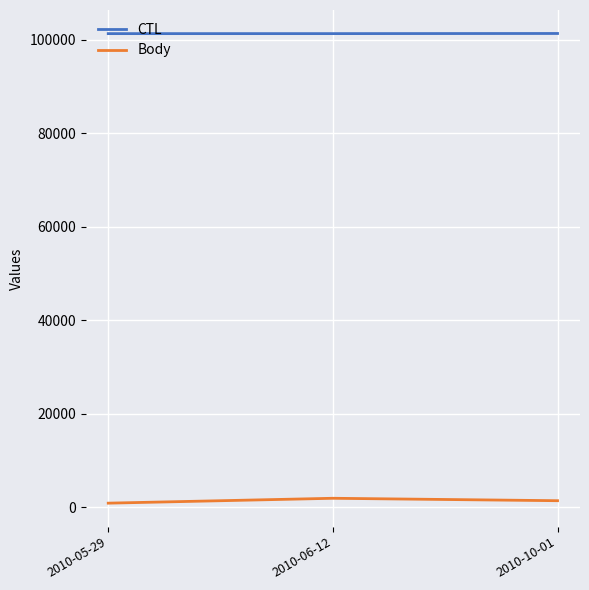

What is the difference between the highest and lowest values at 2010-05-29?

100475